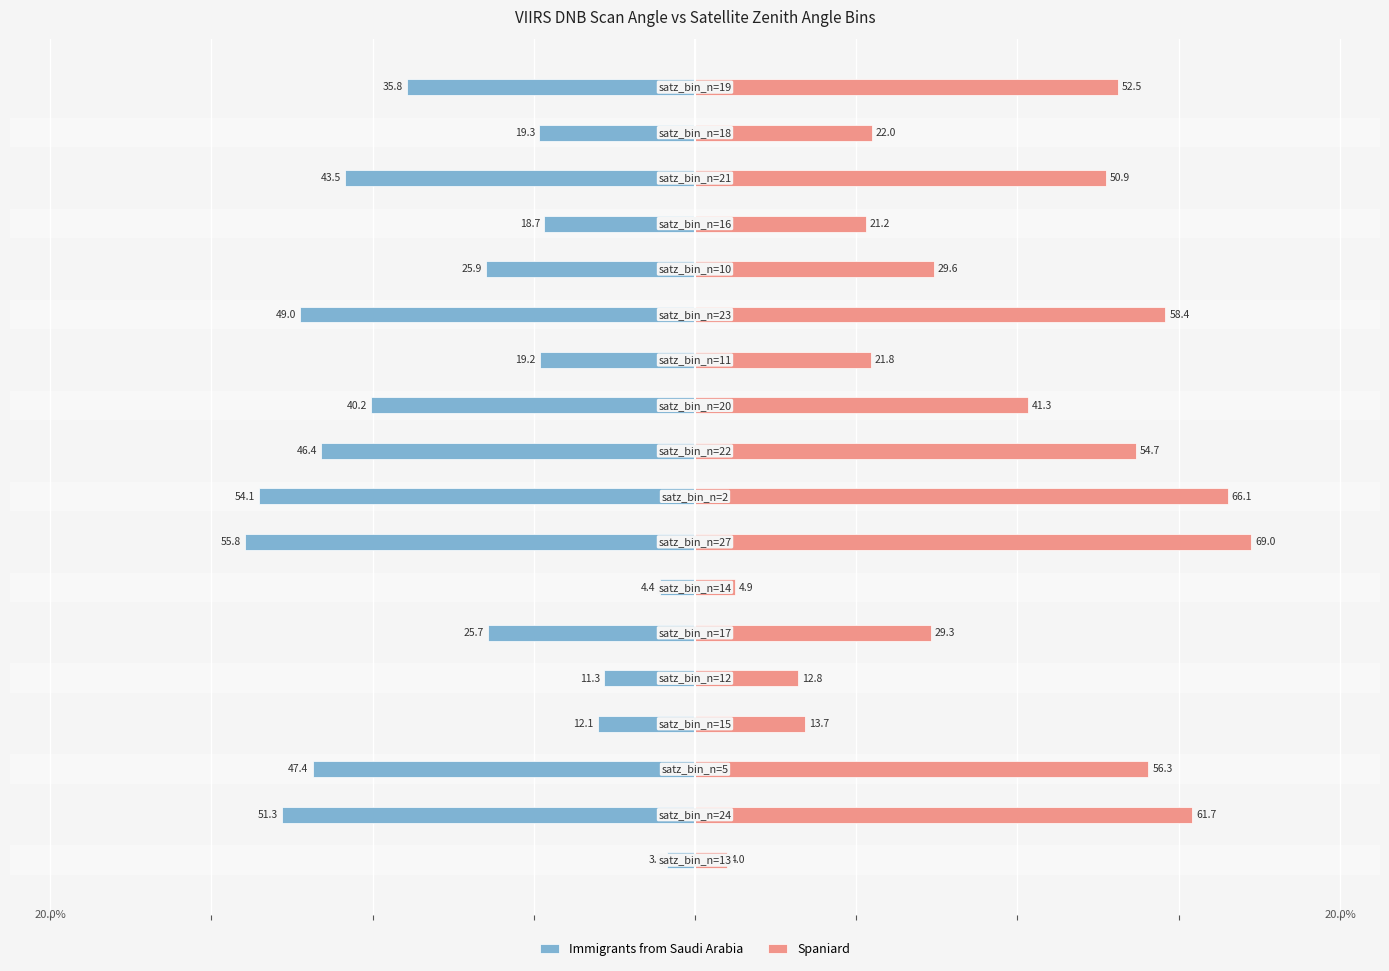

What is the difference between the maximum and minimum values in the Immigrants from Saudi Arabia series?

52.3